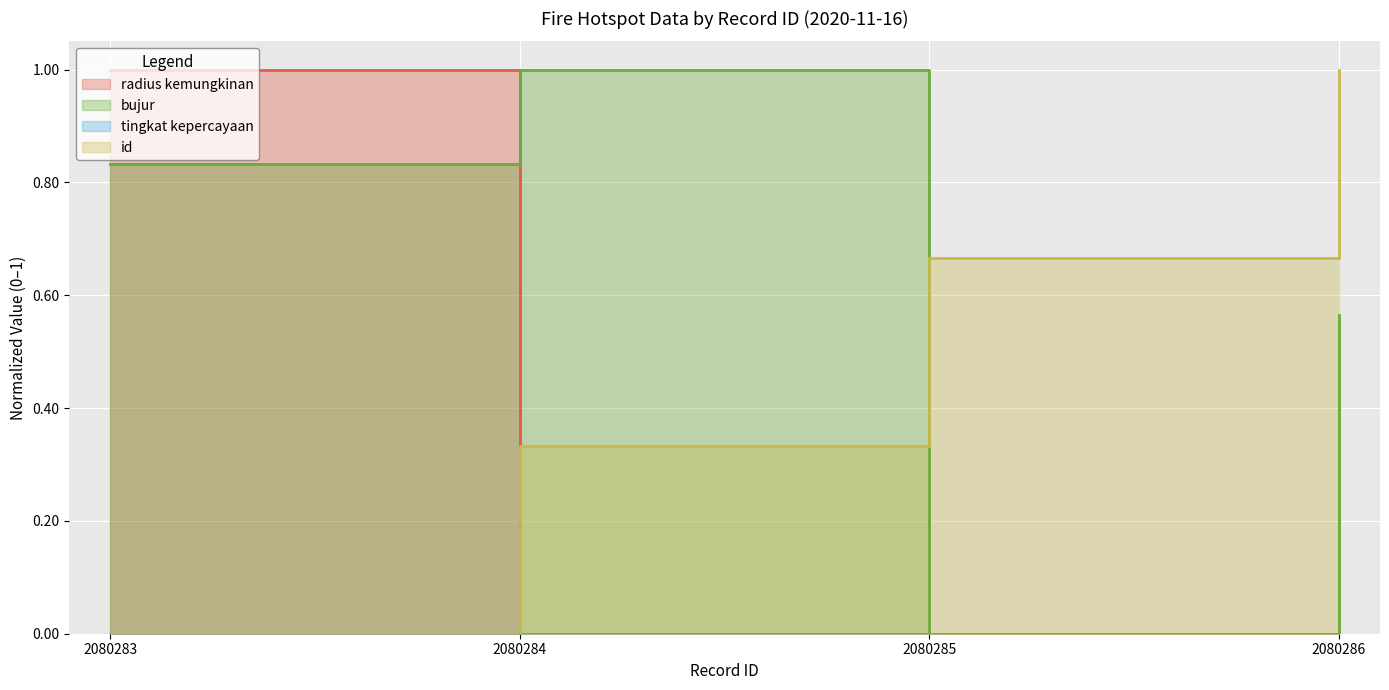

What is the maximum value for bujur?

1.0